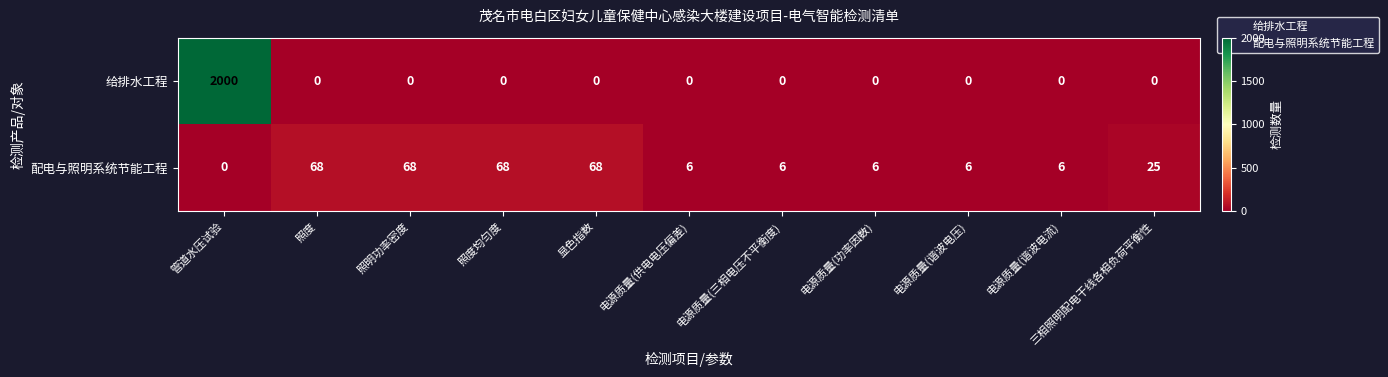

What is the total value across all series at 电源质量(三相电压不平衡度)?

6